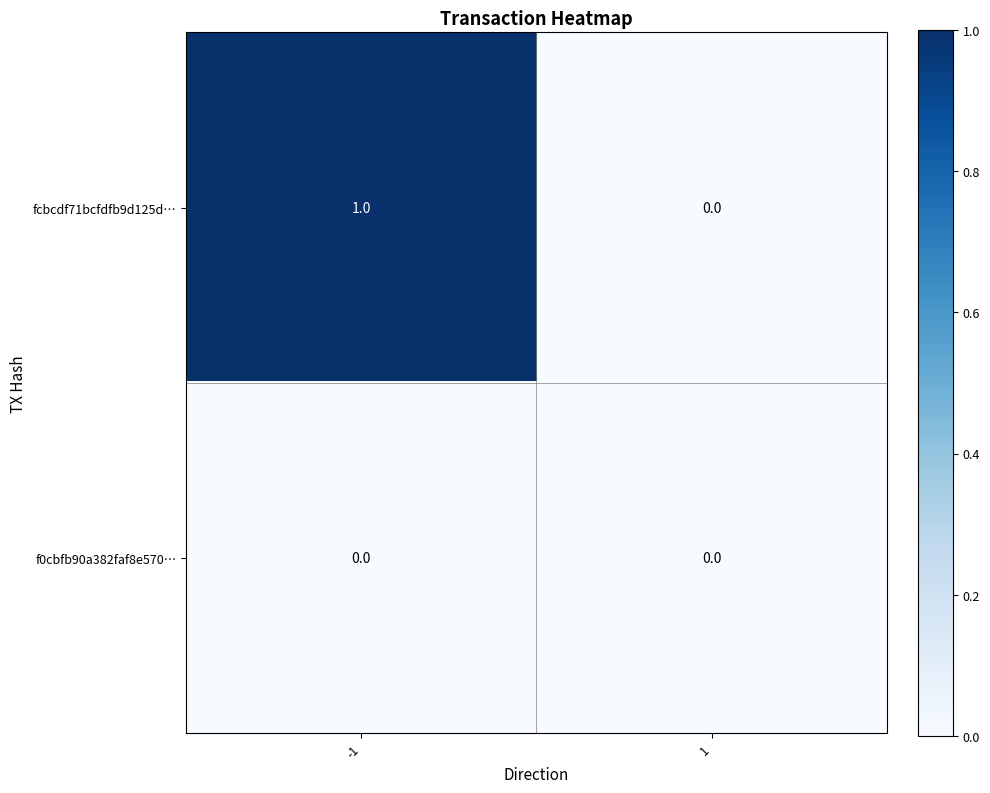

Rank the series by their average value, from lowest to highest.

f0cbfb90a382faf8e570…, fcbcdf71bcfdfb9d125d…